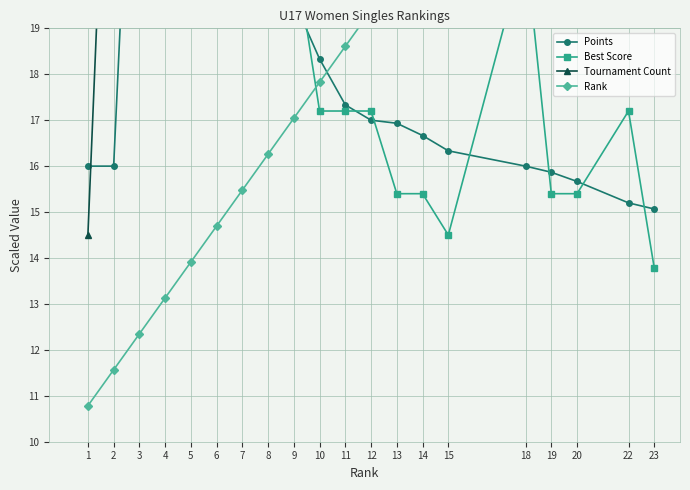

True or false: Tournament Count and Rank intersect in this chart.

True